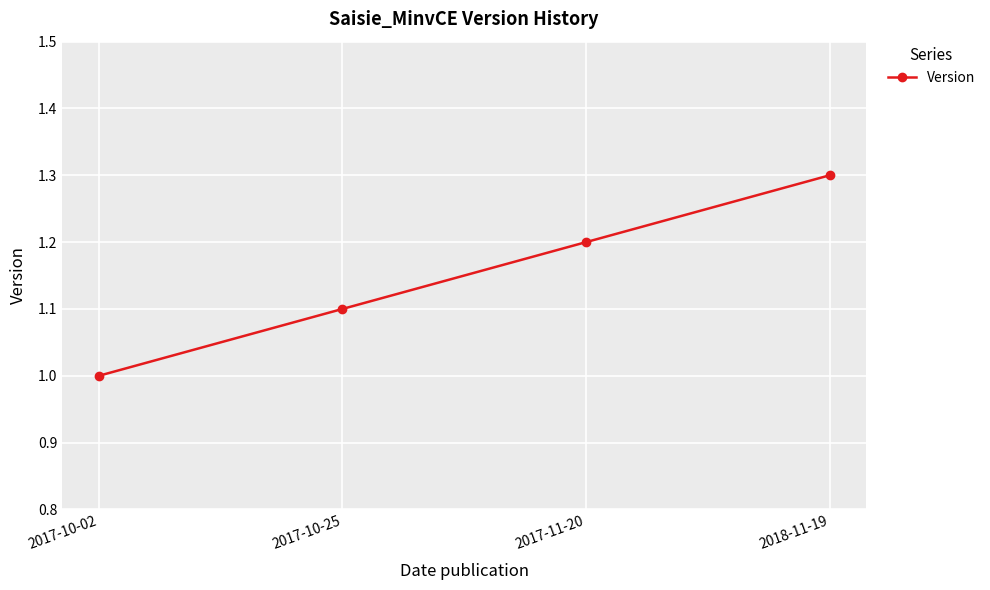

At which category does the chart reach its peak across all series?

2018-11-19